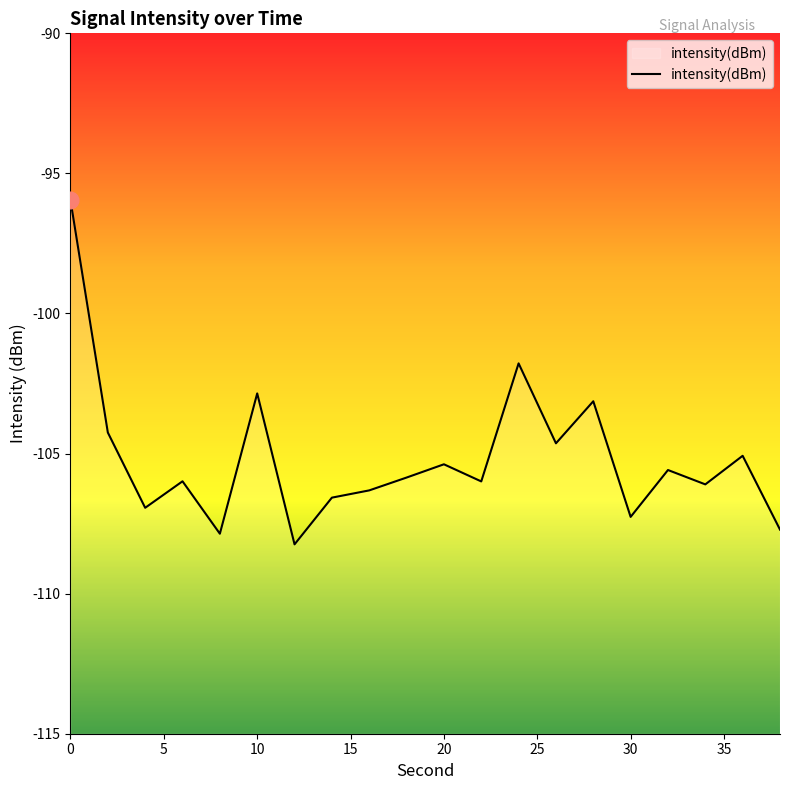

What value does the data have at 10?

-102.9